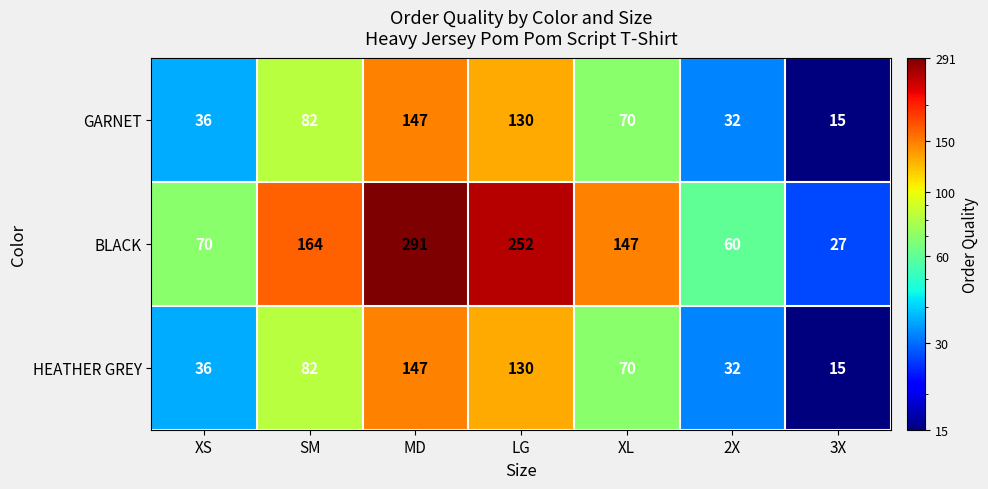

Reading left to right, list all the values displayed in this chart.

GARNET: XS=36	SM=82	MD=147	LG=130	XL=70	2X=32	3X=15
BLACK: XS=70	SM=164	MD=291	LG=252	XL=147	2X=60	3X=27
HEATHER GREY: XS=36	SM=82	MD=147	LG=130	XL=70	2X=32	3X=15